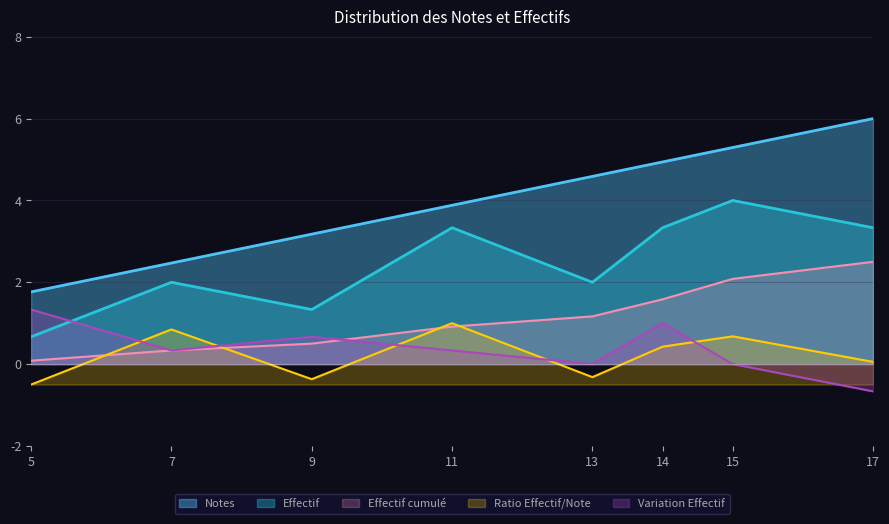

Which has a higher value, 13 or 15?

15